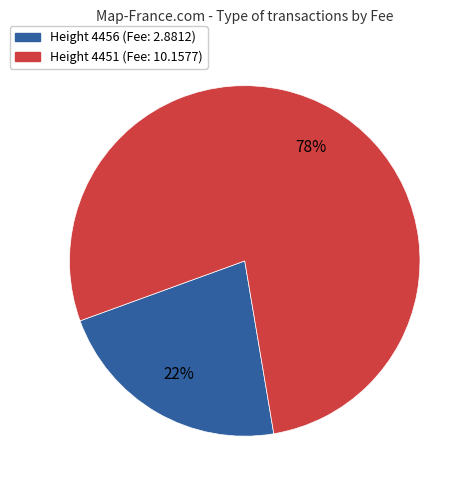

To the nearest percent, what is the difference between the largest and smallest slice percentages?

56%